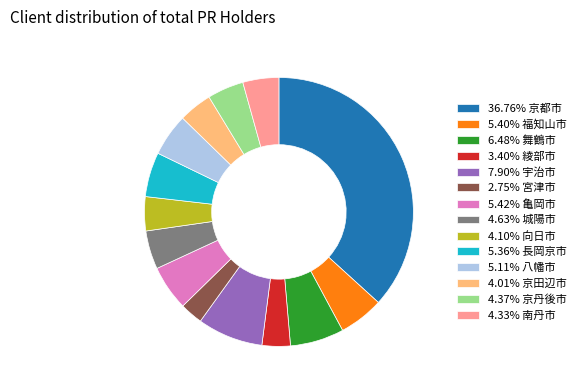

Is the sum of 5.11% 八幡市 and 4.37% 京丹後市 greater than half?

No